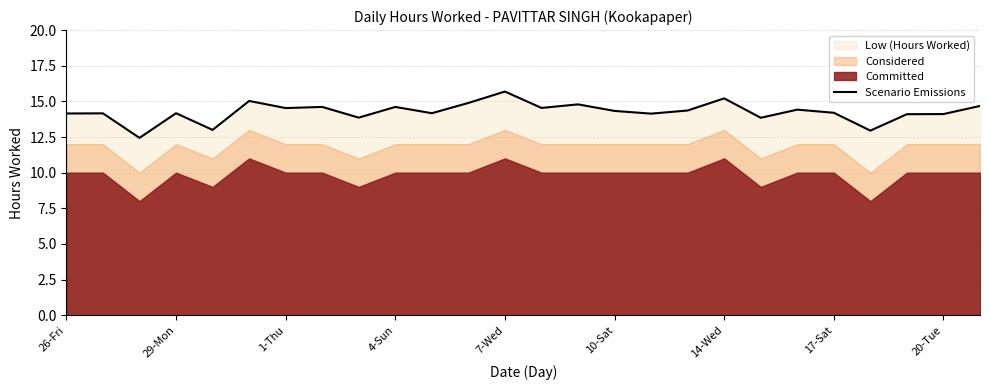

True or false: Scenario Emissions has a value of 8.8 at 14-Wed.

False